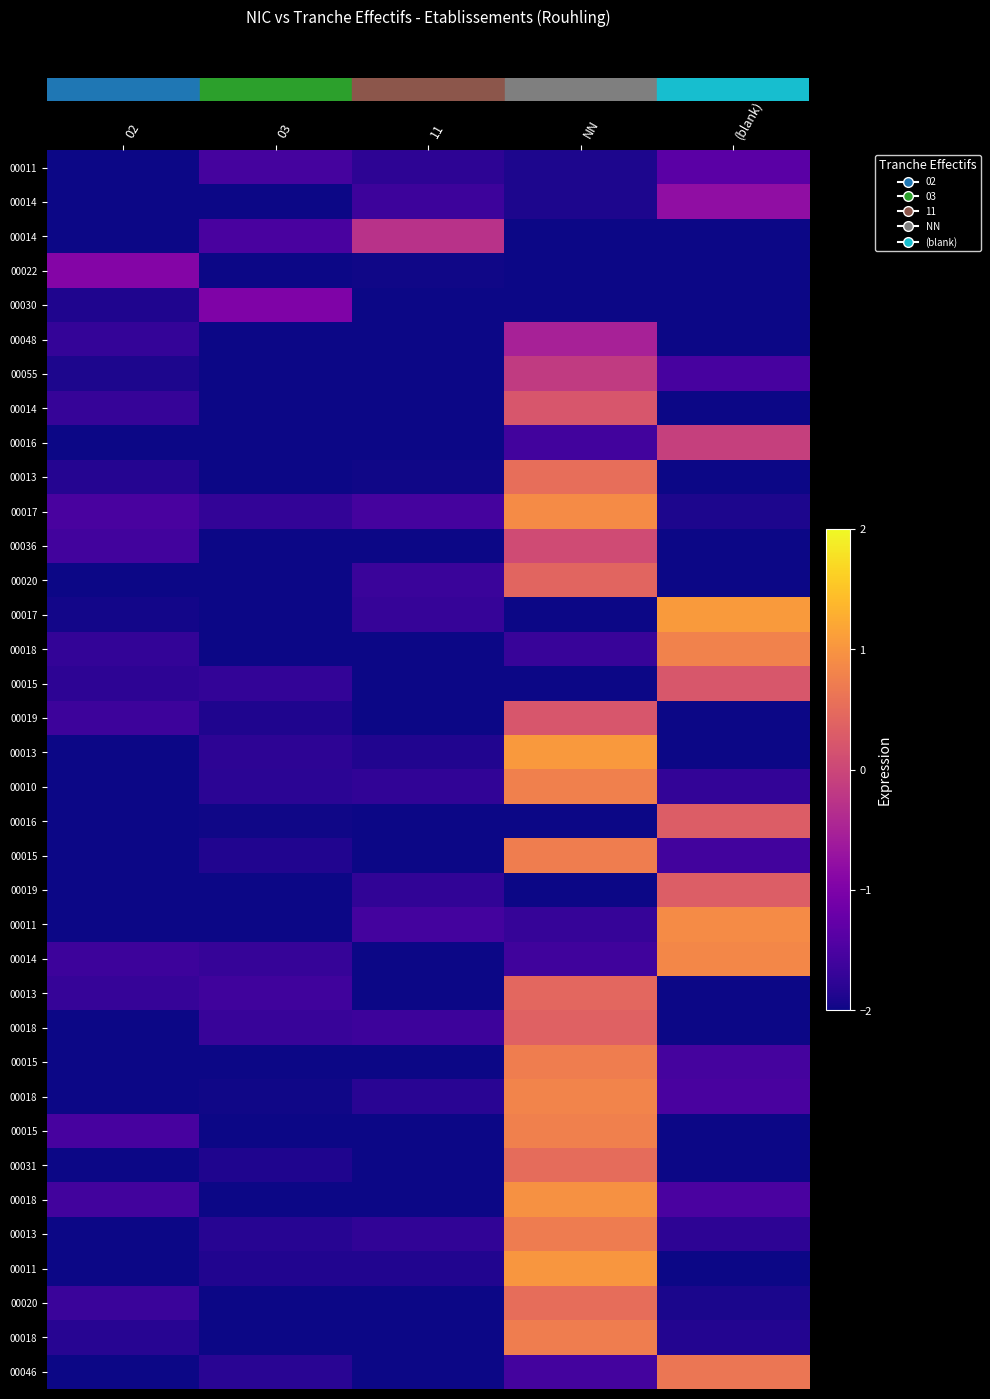

The value of row_0 at 02 is -2.0. True or false?

True